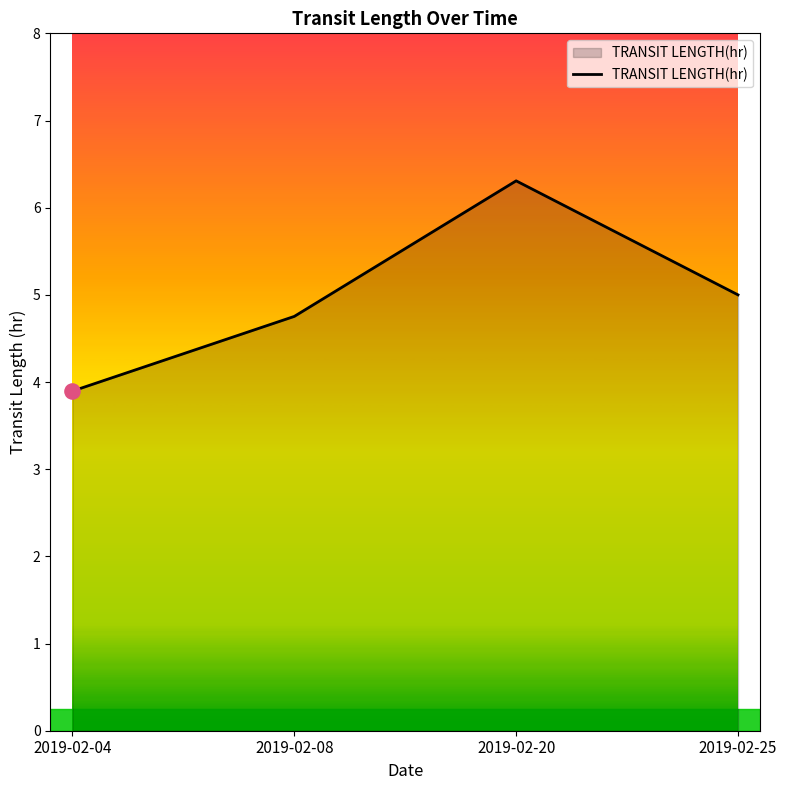

What is the ratio of the value at 2019-02-04 to the value at 2019-02-08?

0.8